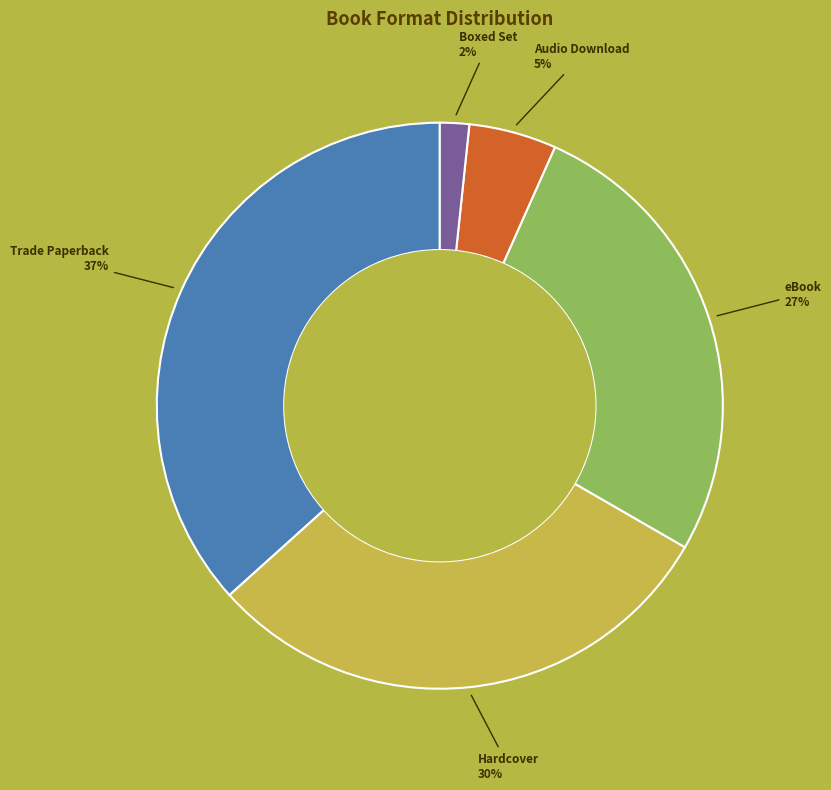

How many segments does this pie chart have?

5